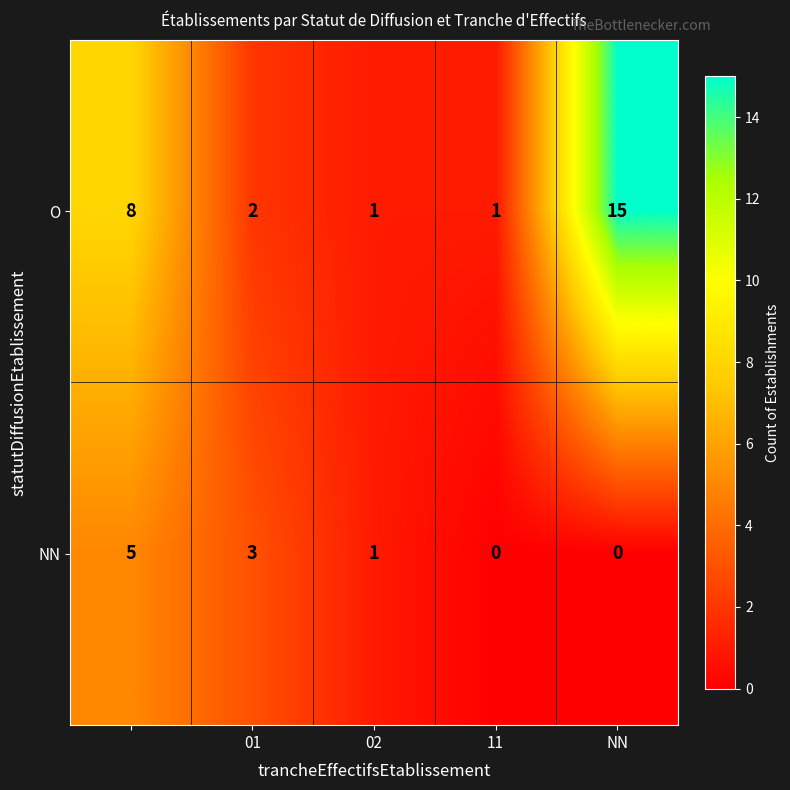

What is the maximum value shown in the chart?

15